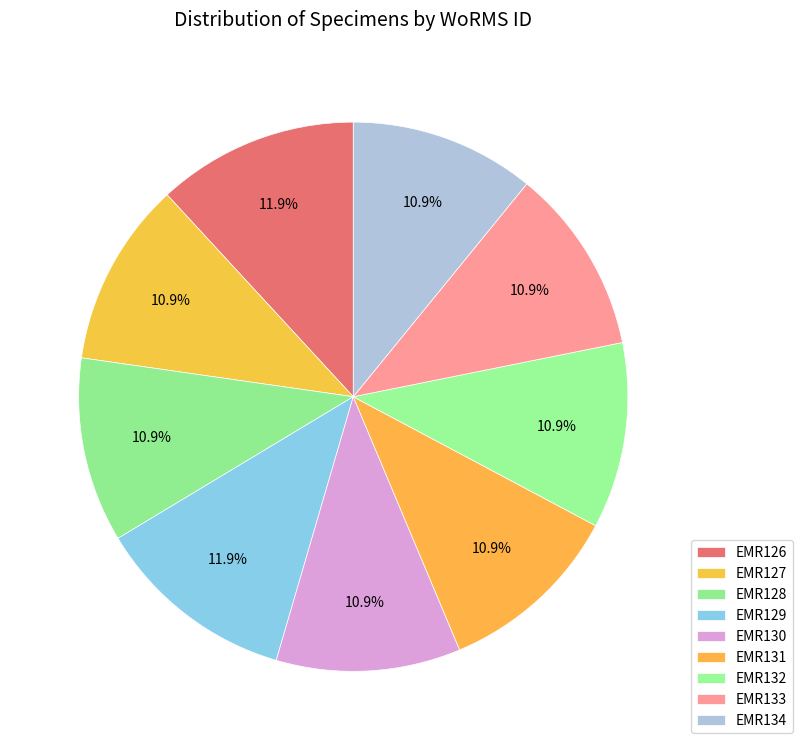

To the nearest percent, what is the combined percentage of EMR131 and EMR134?

22%